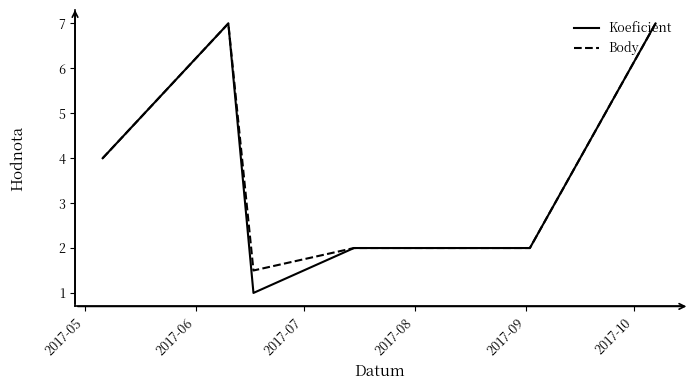

What is the maximum value for Body?

7.0